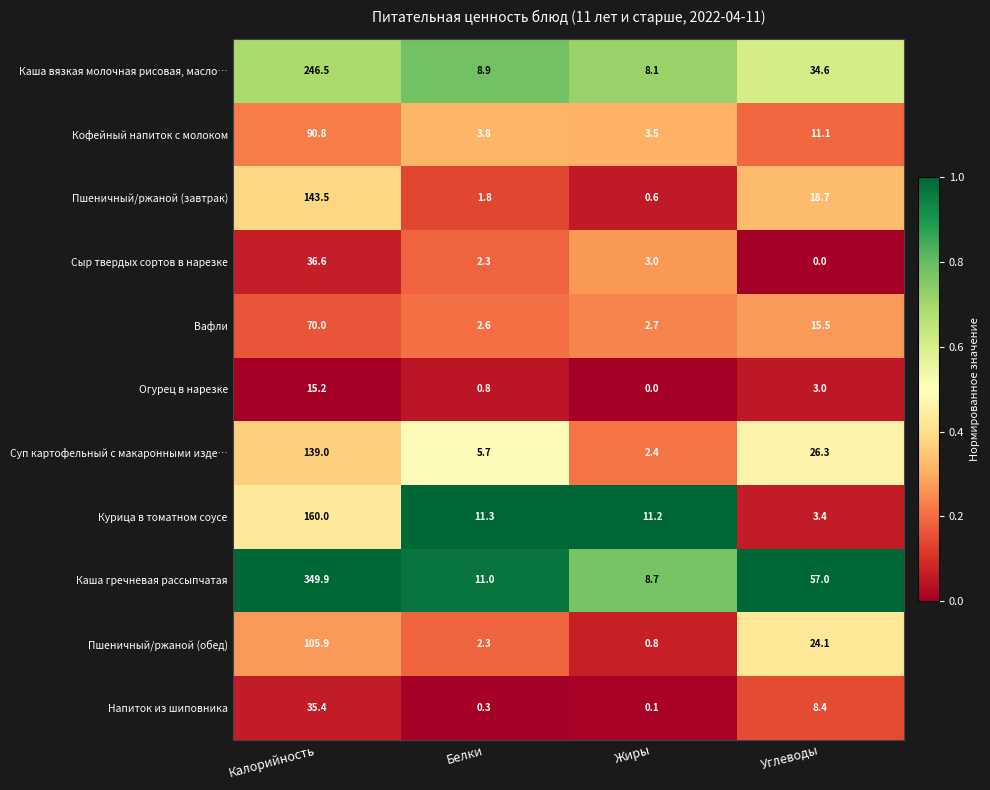

Which series has the largest total across all categories?

Каша гречневая рассыпчатая